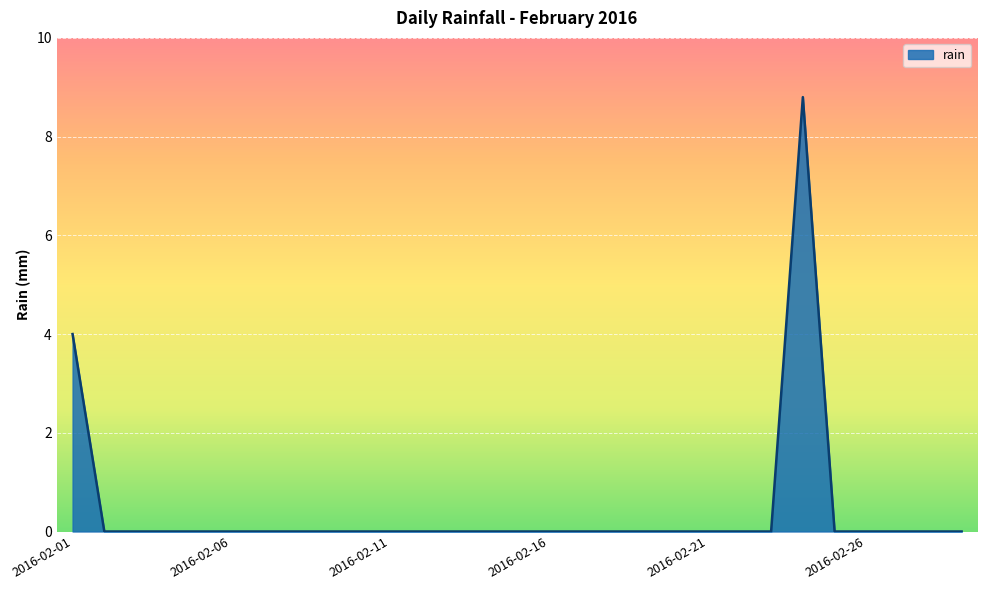

How many series are shown in this chart?

1